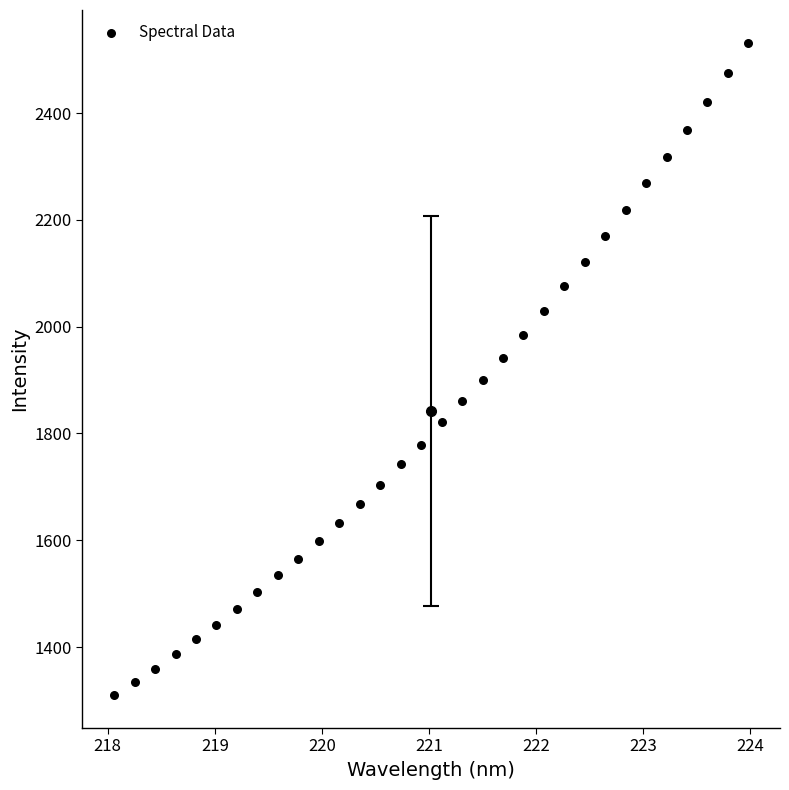

What is the range of Y values (max minus min)?

1222.2